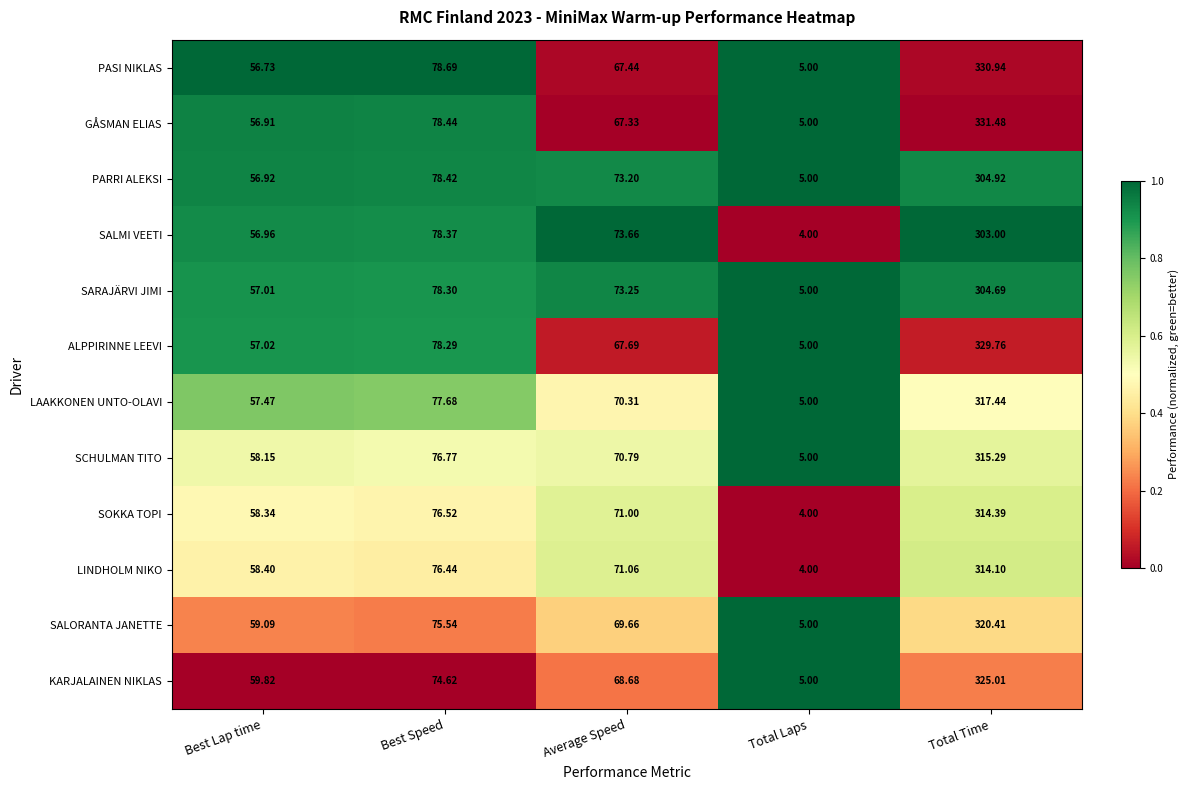

Which series has the widest spread of values?

GÅSMAN ELIAS